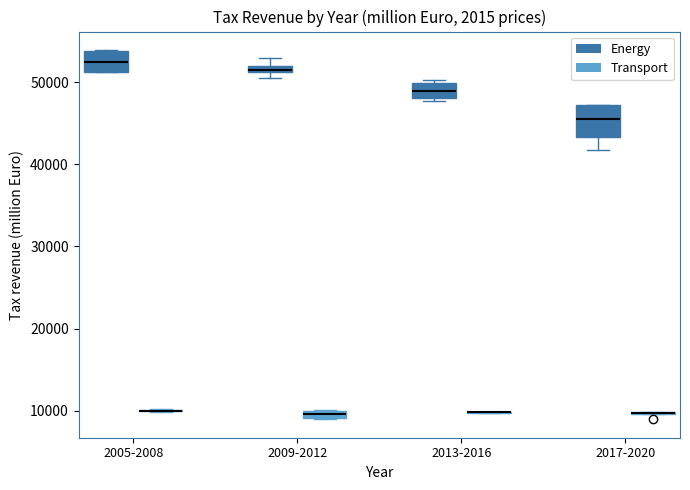

Which box is the tallest, from its lower edge to its upper edge?

2017-2020 (Energy)